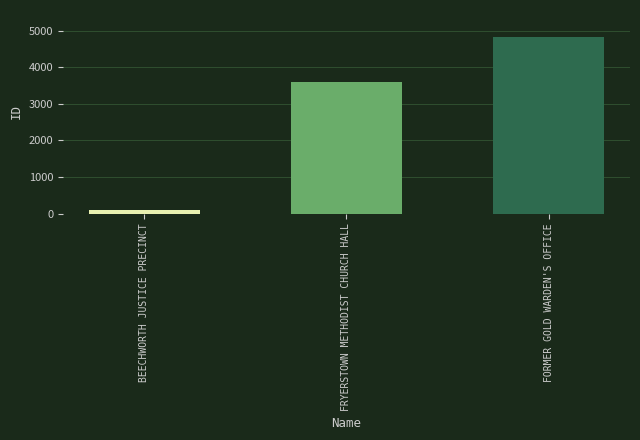

At which category does the chart reach its minimum across all series?

BEECHWORTH JUSTICE PRECINCT